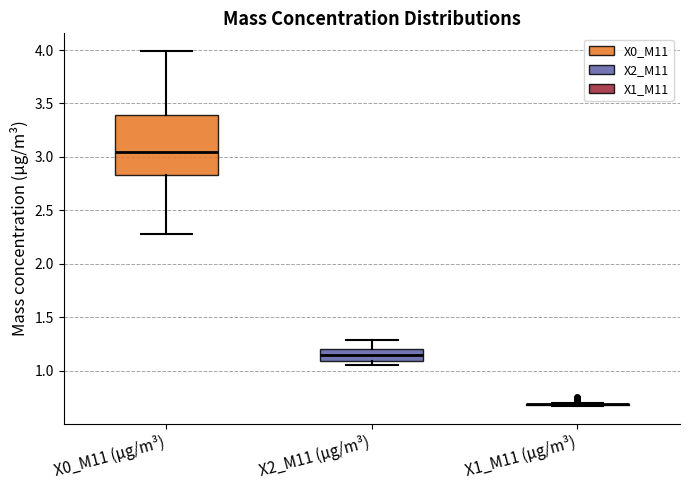

Which box is the tallest, from its lower edge to its upper edge?

X0_M11 (μg/m³)